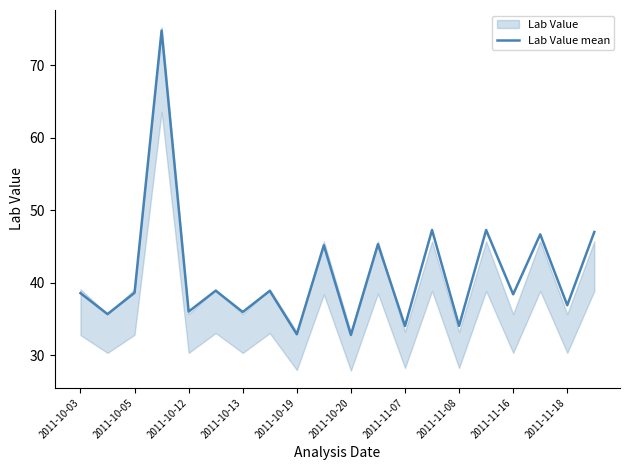

How many lines are shown in the chart?

1